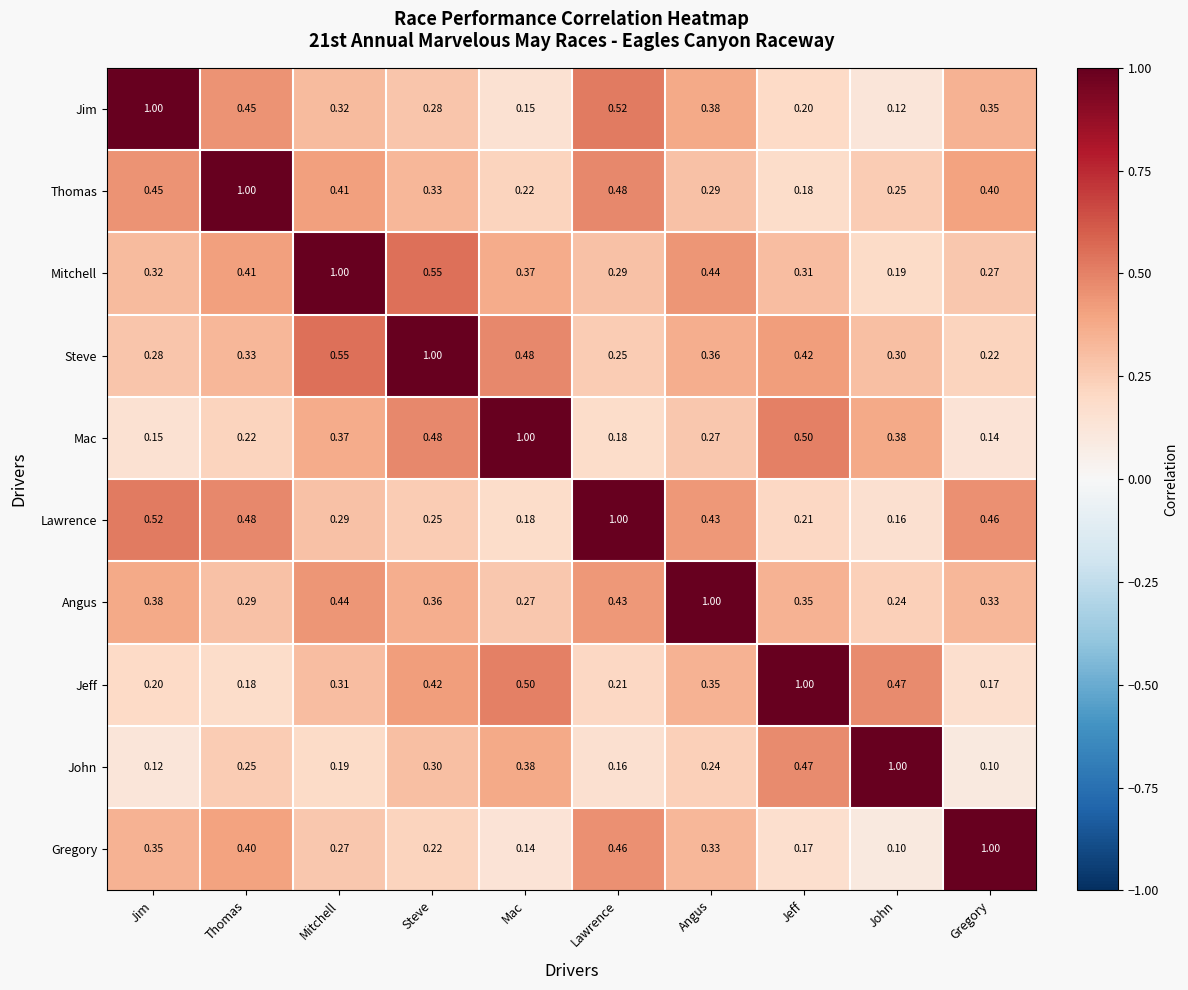

List the labels in order of Lawrence value, smallest first.

John, Mac, Jeff, Steve, Mitchell, Angus, Gregory, Thomas, Jim, Lawrence